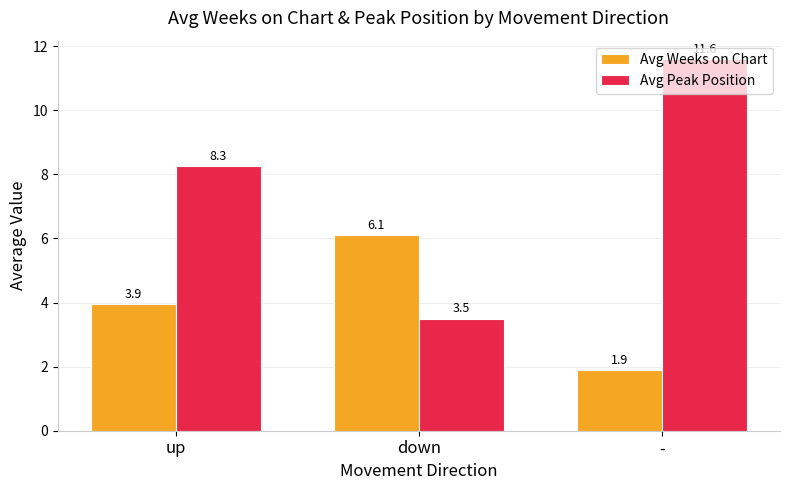

Reading left to right, list all the values displayed in this chart.

Avg Weeks on Chart: up=3.9	down=6.1	-=1.9
Avg Peak Position: up=8.3	down=3.5	-=11.6